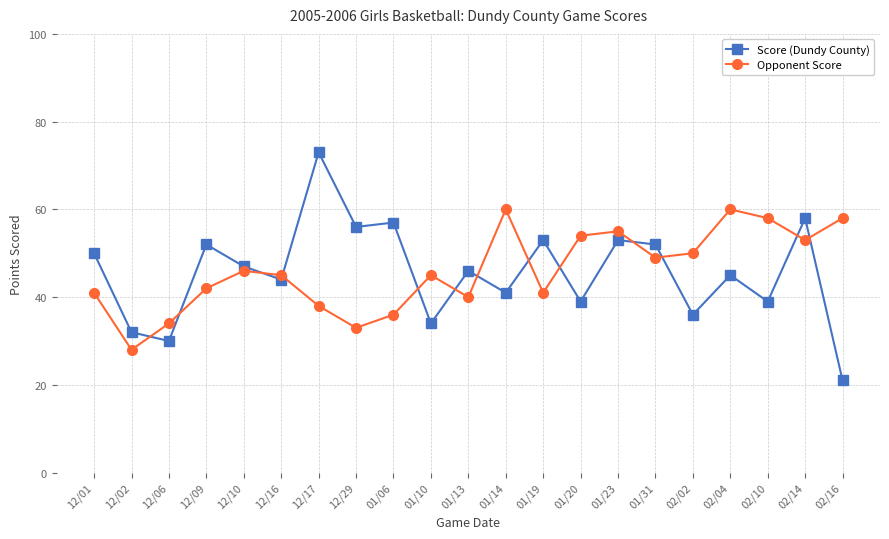

At 02/14, list the series in order from largest to smallest.

Score (Dundy County), Opponent Score